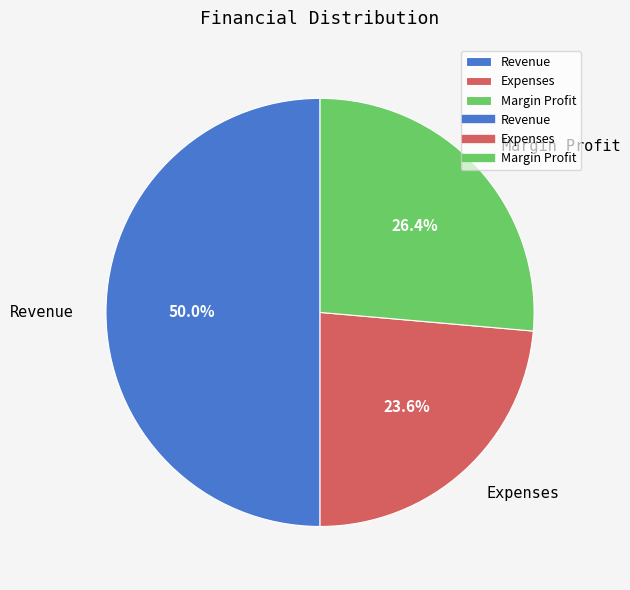

To the nearest percent, what is the difference between the largest and smallest slice percentages?

26%